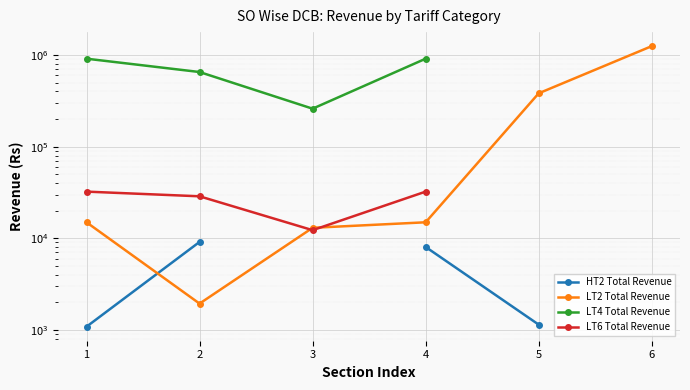

What is the total value across all series at 1?

960308.7